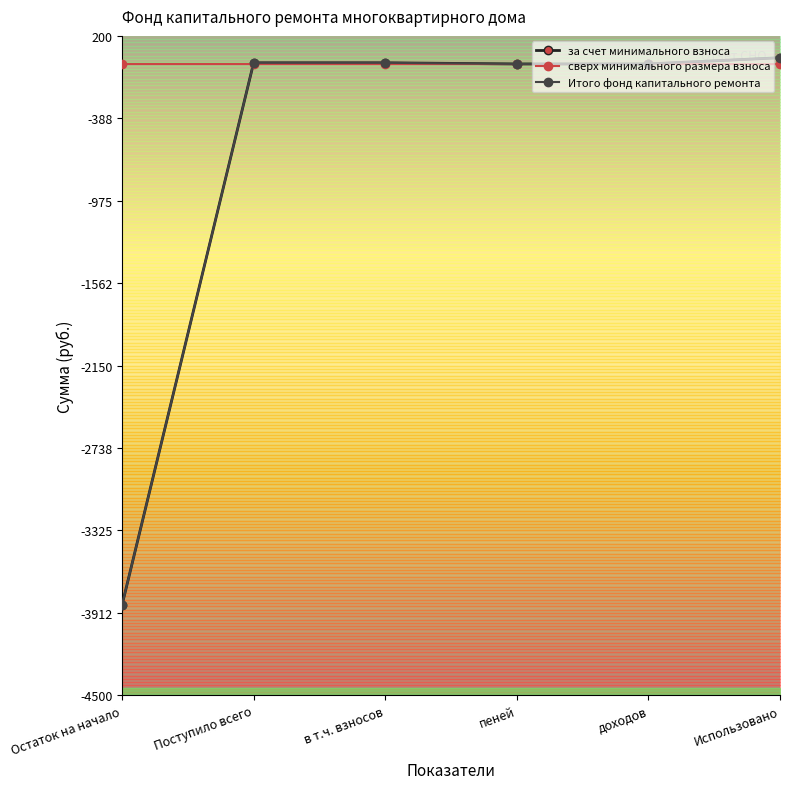

What is the label of the 6th point from the left?

Использовано